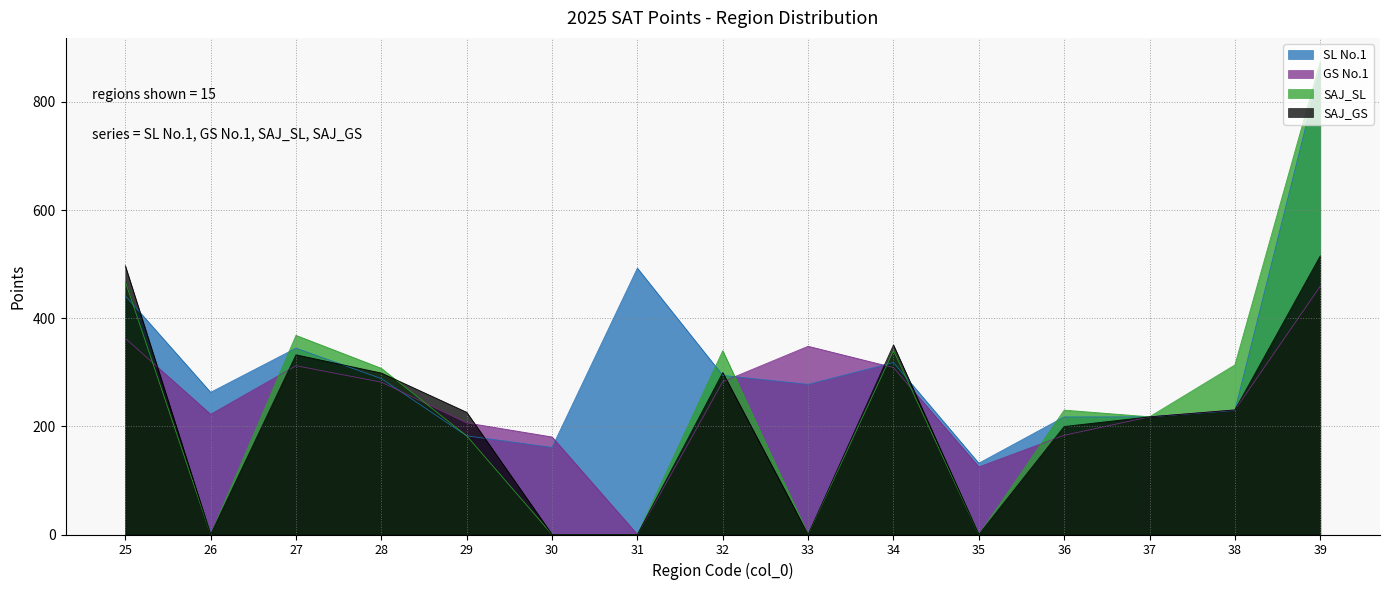

The SAJ_SL series shows 604.2 at 32. True or false?

False